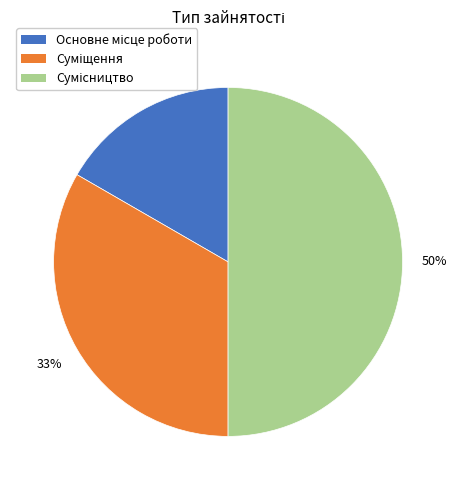

To the nearest percent, what is the difference between the largest and smallest slice percentages?

33%